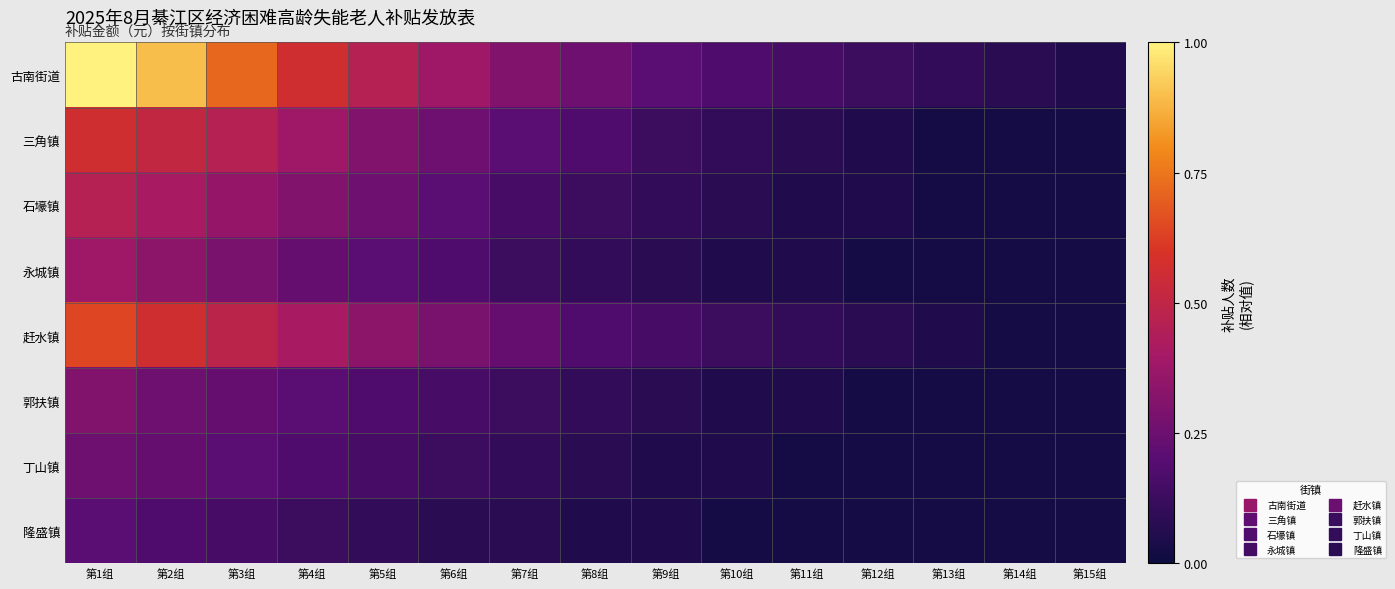

At which category is the sum across all series the highest?

第1组